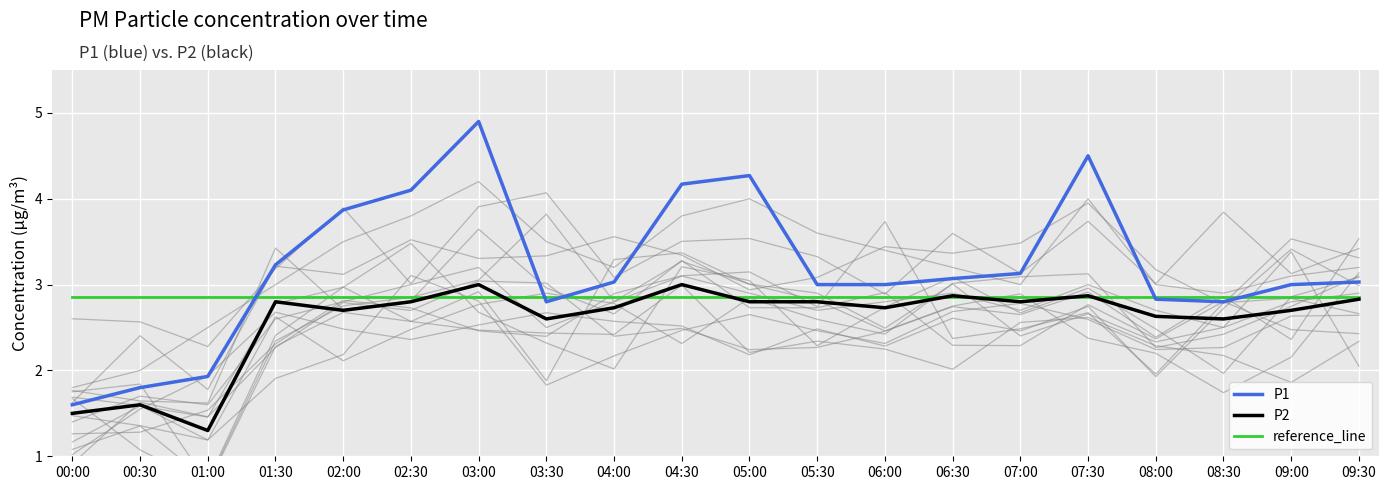

At how many categories does at least one series exceed 1?

20